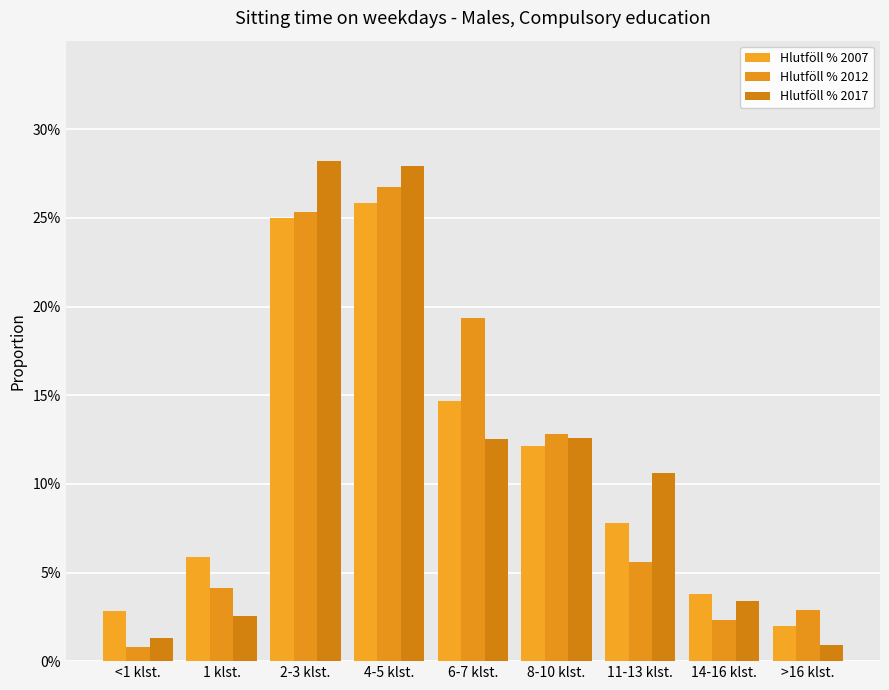

How many categories are shown in the chart?

9